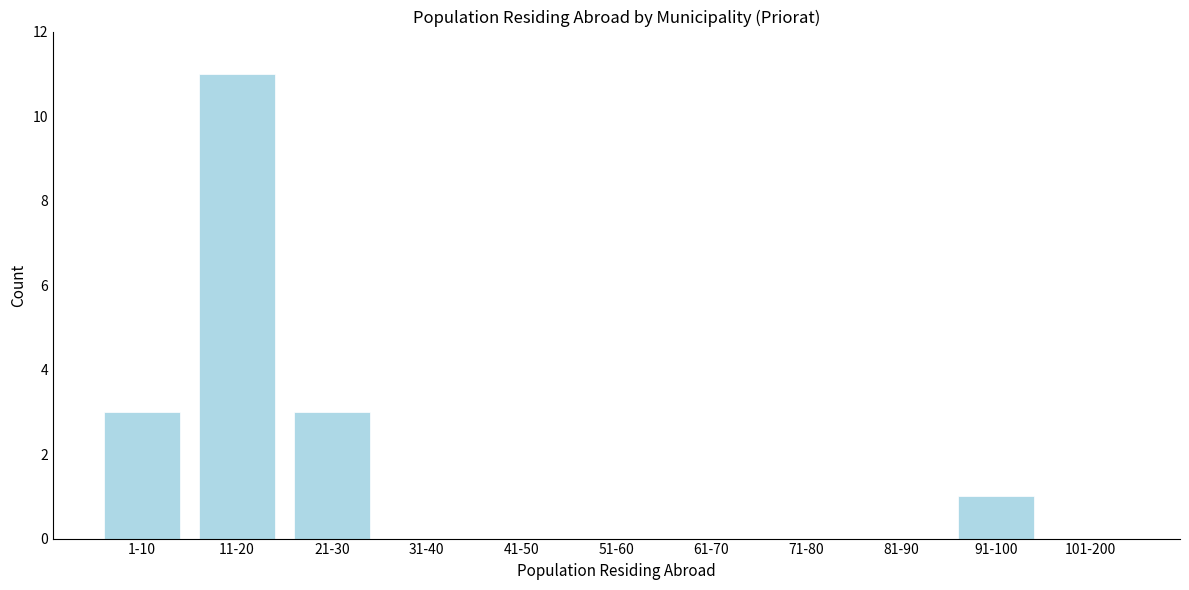

Reading right to left, what are all the values shown in this chart?

101-200=0	91-100=1	81-90=0	71-80=0	61-70=0	51-60=0	41-50=0	31-40=0	21-30=3	11-20=11	1-10=3